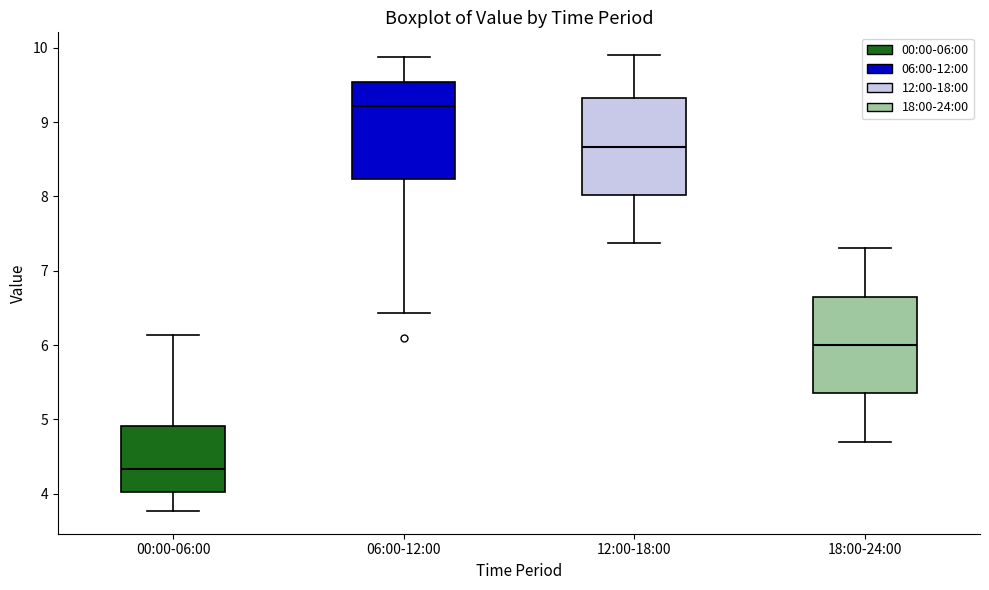

Reading left to right, read every box against the y-axis: the position of its median line, the range the box covers, and the ends of its whiskers. The values are not printed on the chart, so give them approximately, as read against the axis.

00:00-06:00: median 4.3, box 4.0 to 4.9, whiskers 3.8 to 6.1
06:00-12:00: median 9.2, box 8.2 to 9.5, whiskers 6.4 to 9.9
12:00-18:00: median 8.7, box 8.0 to 9.3, whiskers 7.4 to 9.9
18:00-24:00: median 6.0, box 5.4 to 6.6, whiskers 4.7 to 7.3